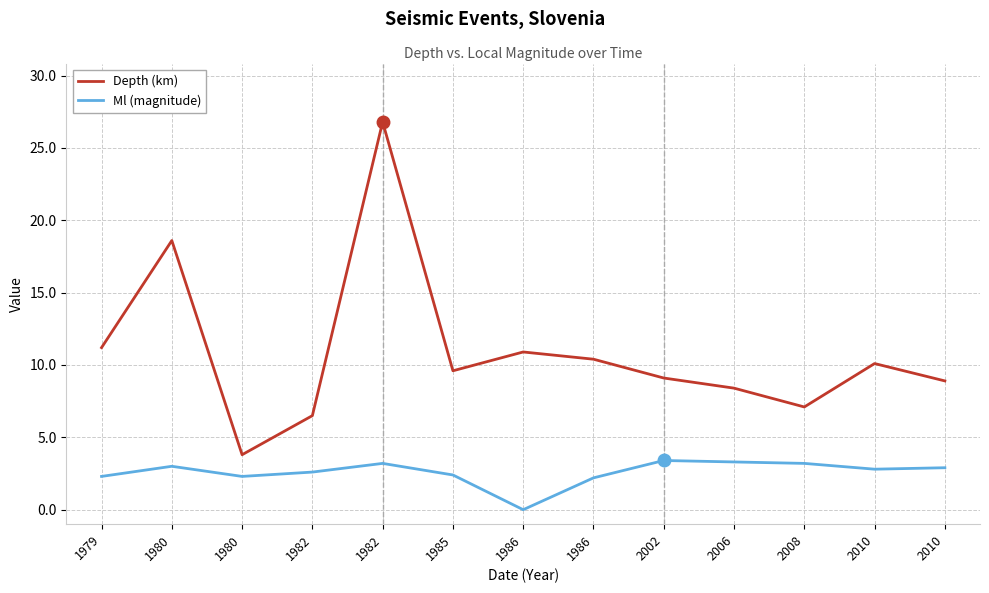

Is this an area chart (filled region under the line)?

No